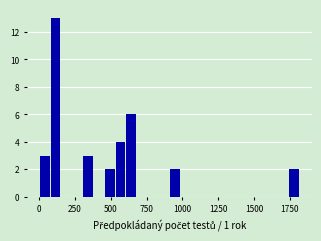

Read against the x-axis, roughly where is the centre of the tallest bar?

100